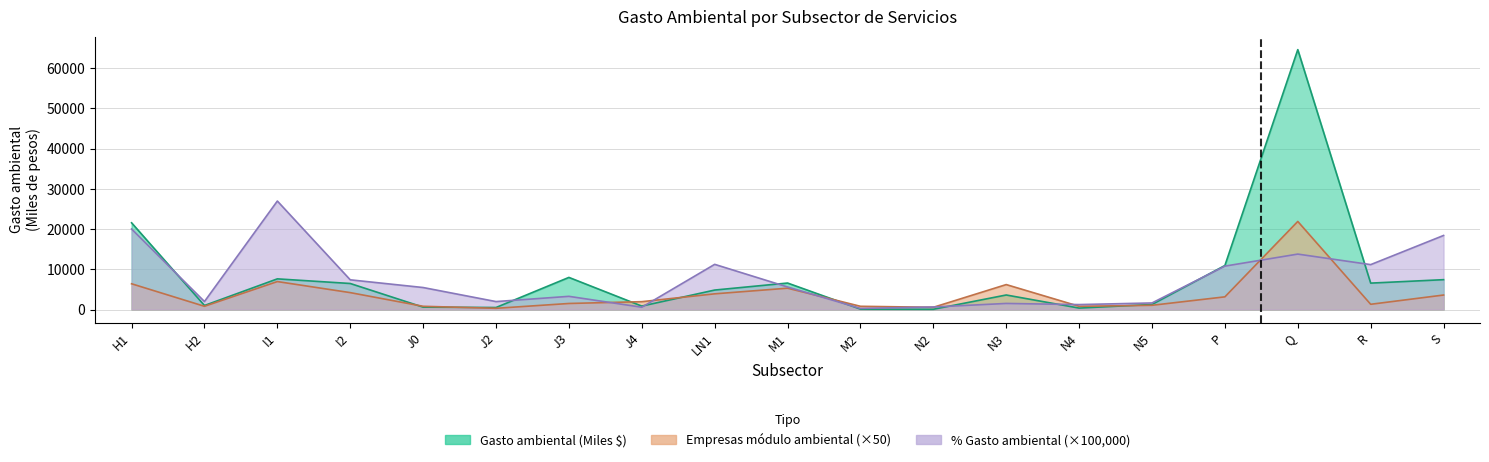

True or false: Porcentaje de gasto ambiental (%) has a value of 3239.2 at J2.

False